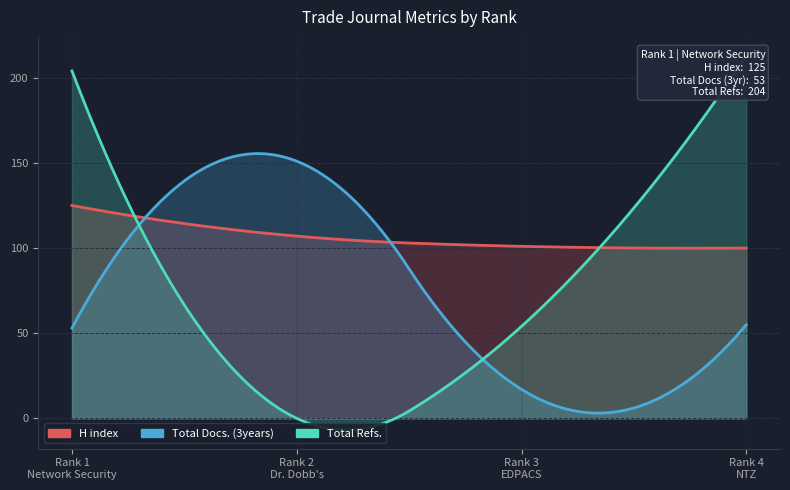

Does the chart have visible grid lines?

Yes